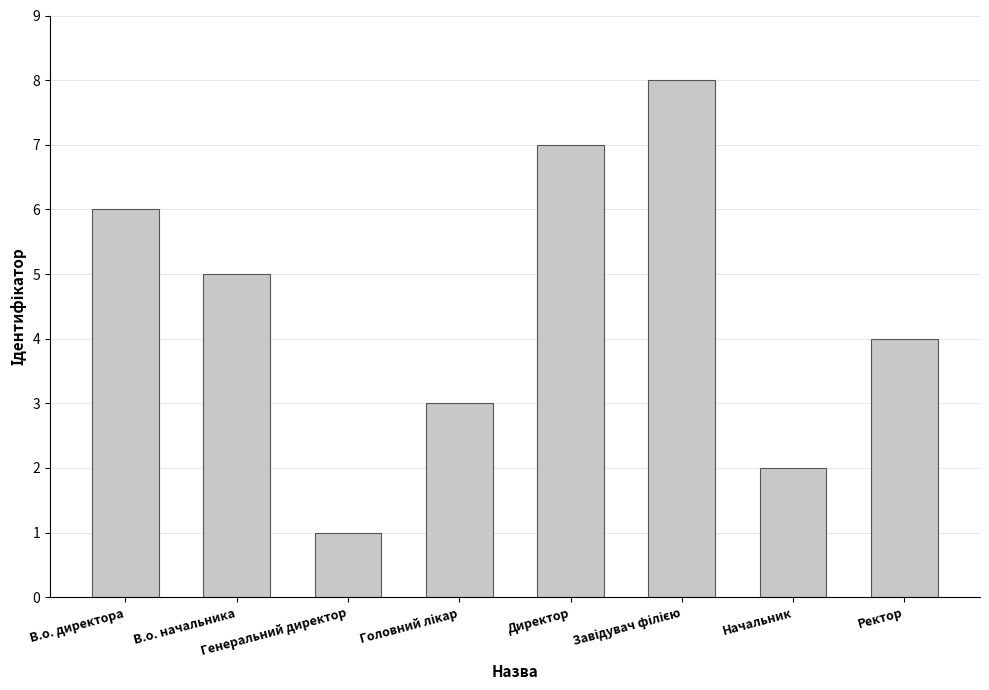

Read the value at В.о. начальника.

5